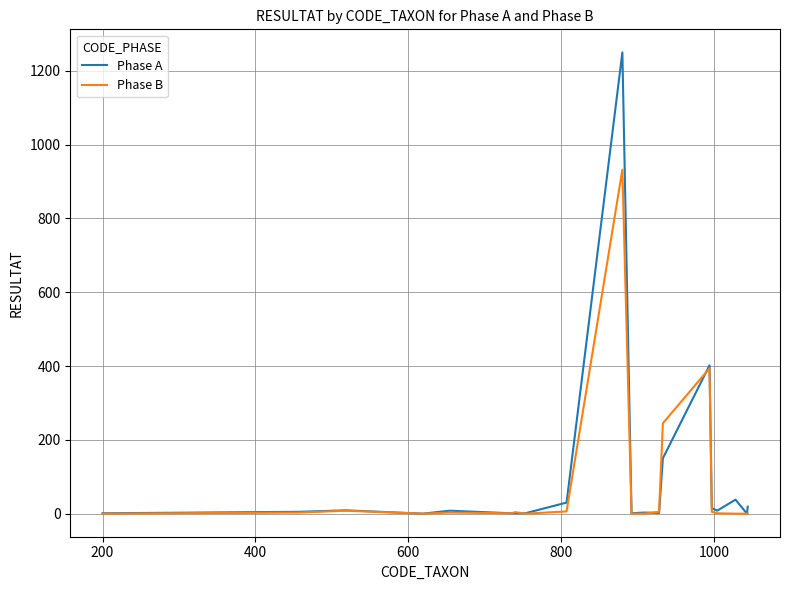

What is the maximum value shown in the chart?

1250